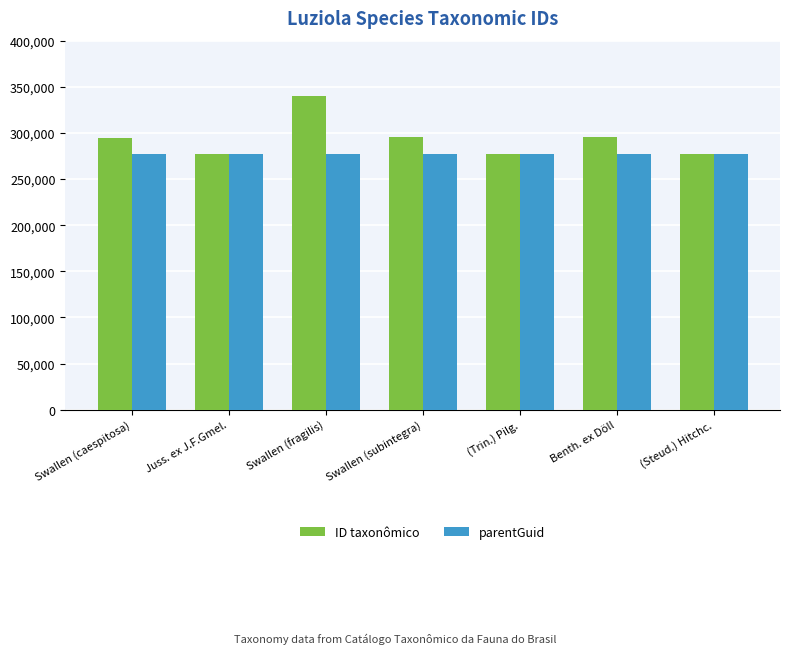

What are all the series names shown in the legend?

ID taxonômico, parentGuid